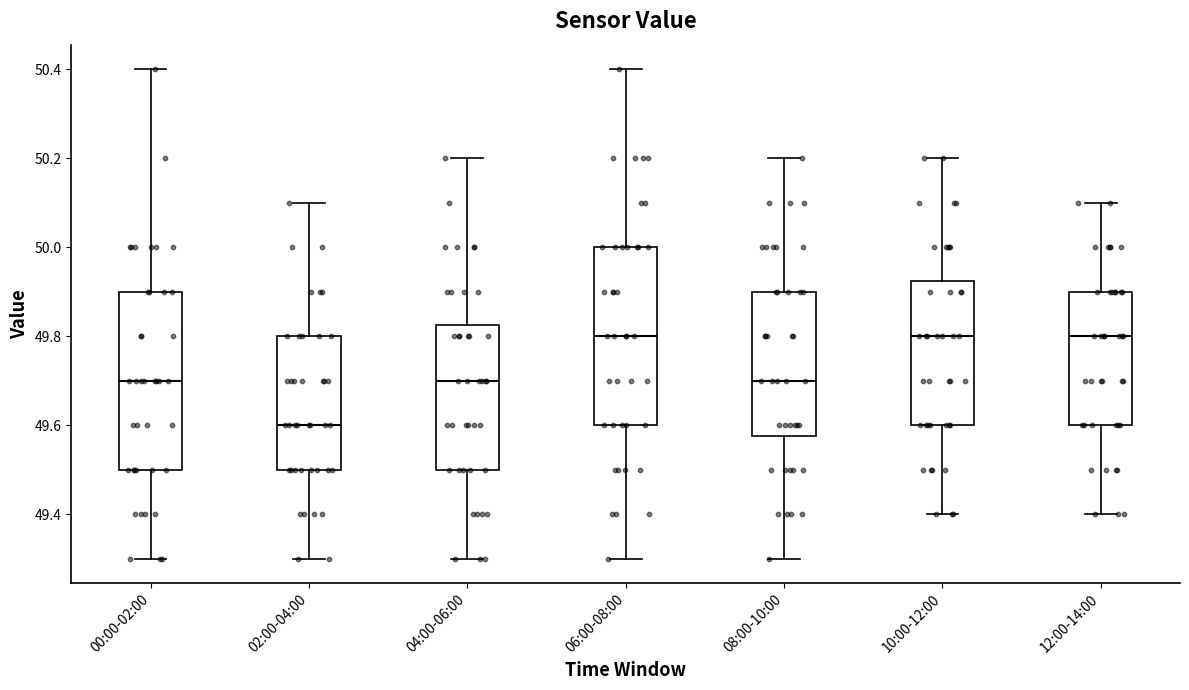

Where does the lower whisker of the box for 06:00-08:00 end on the y-axis? The values are not printed on the chart, so give them approximately, as read against the axis.

49.30